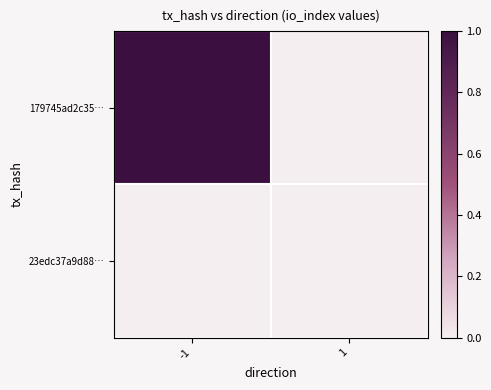

What is the maximum value shown in the chart?

1